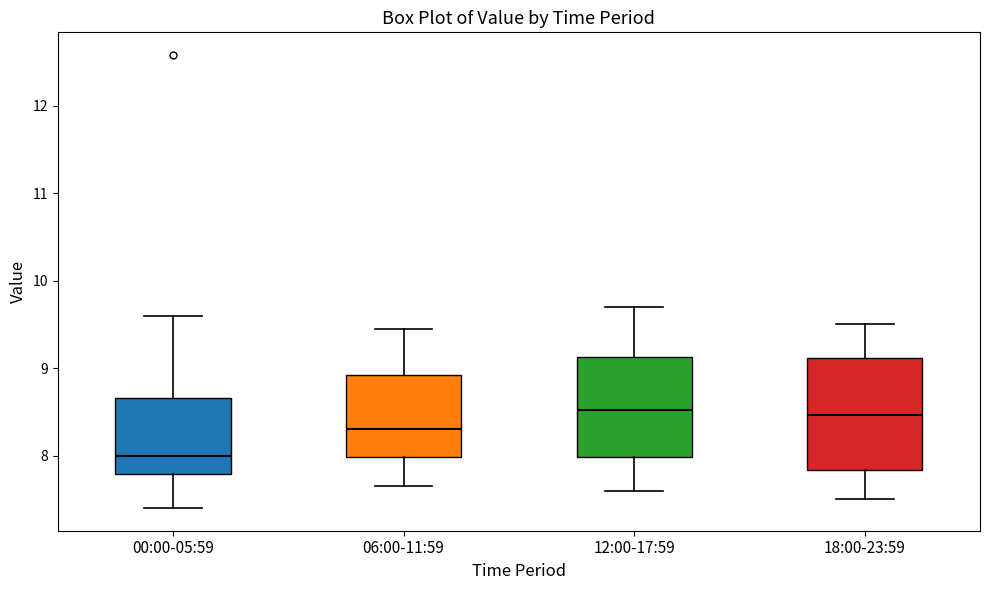

Reading left to right, read every box against the y-axis: the position of its median line, the range the box covers, and the ends of its whiskers. The values are not printed on the chart, so give them approximately, as read against the axis.

00:00-05:59: median 8.0, box 7.8 to 8.7, whiskers 7.4 to 9.6
06:00-11:59: median 8.3, box 8.0 to 8.9, whiskers 7.7 to 9.5
12:00-17:59: median 8.5, box 8.0 to 9.1, whiskers 7.6 to 9.7
18:00-23:59: median 8.5, box 7.8 to 9.1, whiskers 7.5 to 9.5